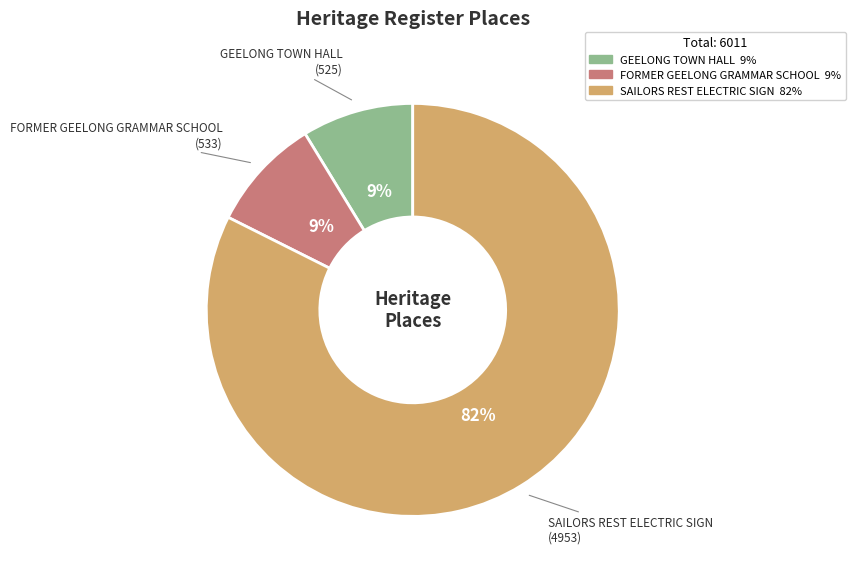

Which has a higher value, SAILORS REST ELECTRIC SIGN or FORMER GEELONG GRAMMAR SCHOOL?

SAILORS REST ELECTRIC SIGN